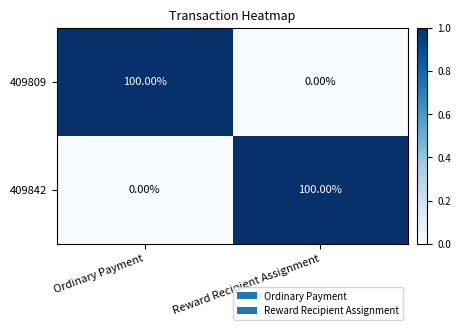

What is the spread (max minus min) of values at Ordinary Payment?

100